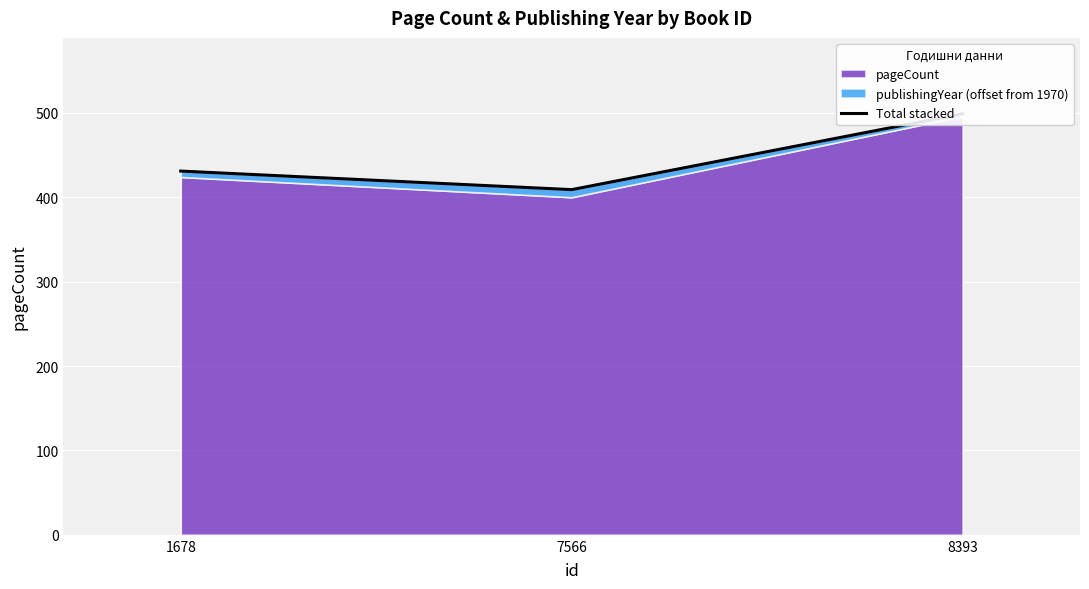

What is the maximum value shown in the chart?

499